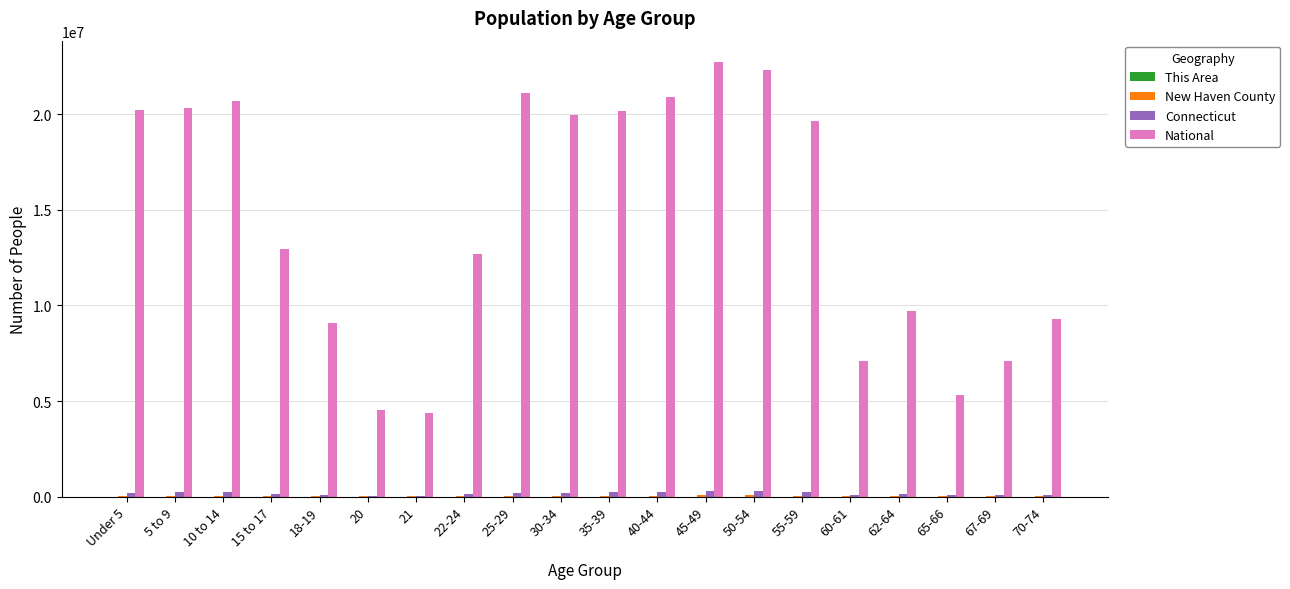

Which series has the largest total across all categories?

National